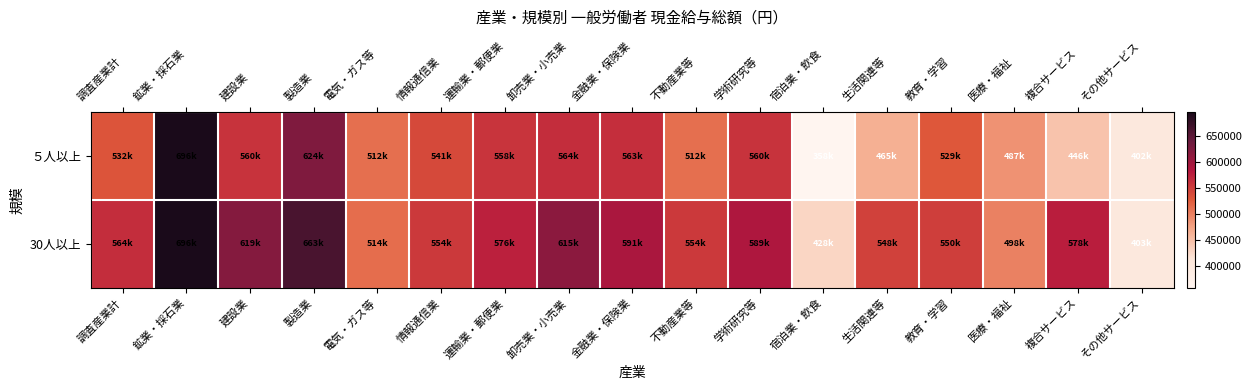

At which category is the sum across all series the highest?

鉱業・採石業